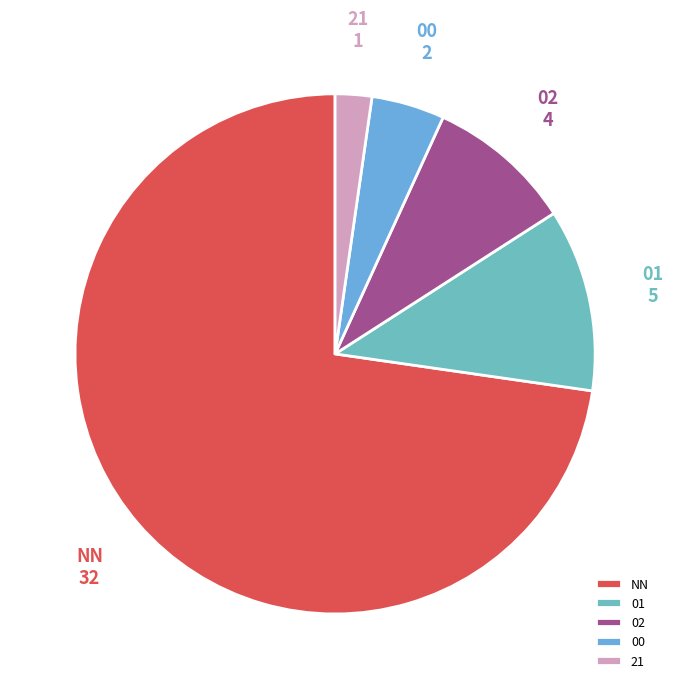

True or false: 01 accounts for 11% of the total.

True